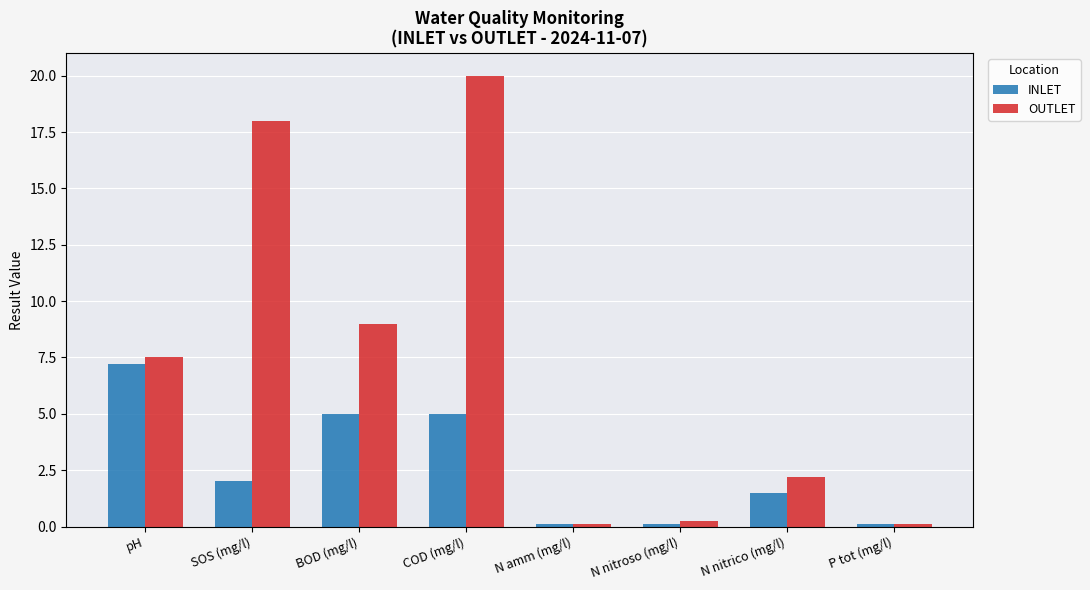

The value of INLET at N nitroso (mg/l) is 0.1. True or false?

True